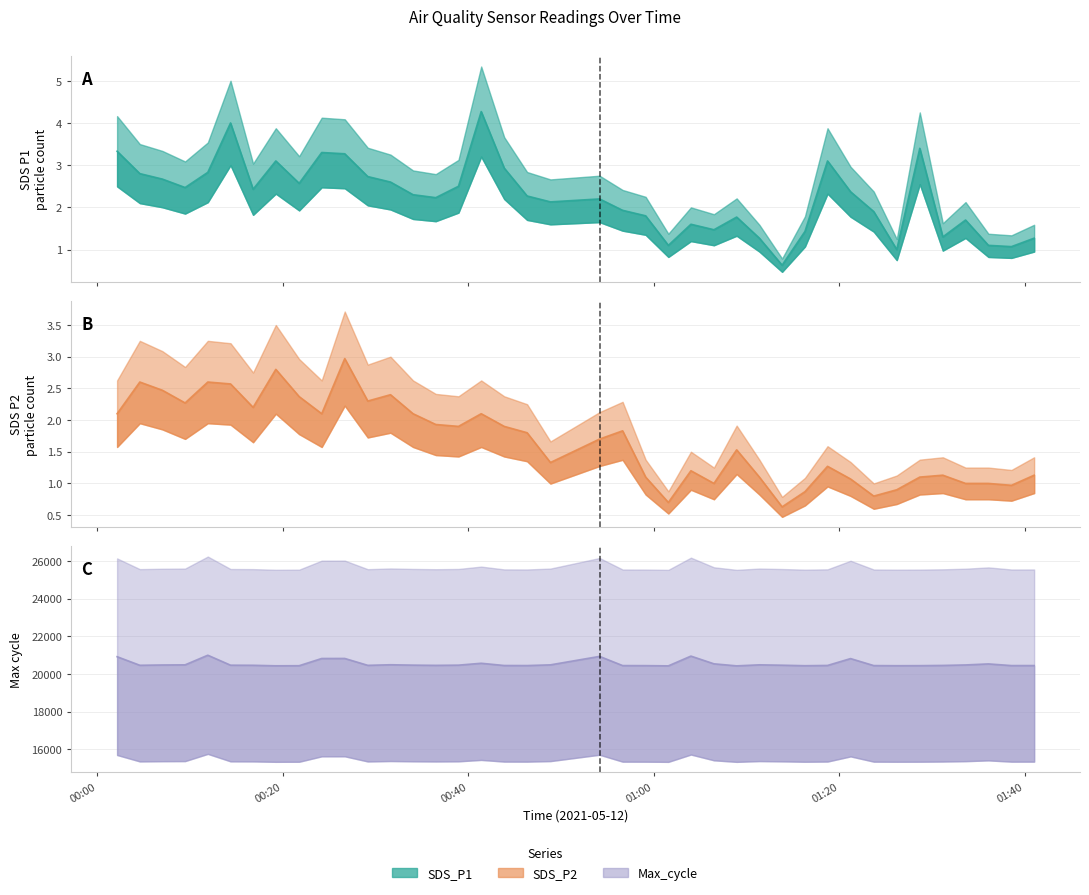

What are all the series names shown in the legend?

SDS_P1, SDS_P2, Max_cycle